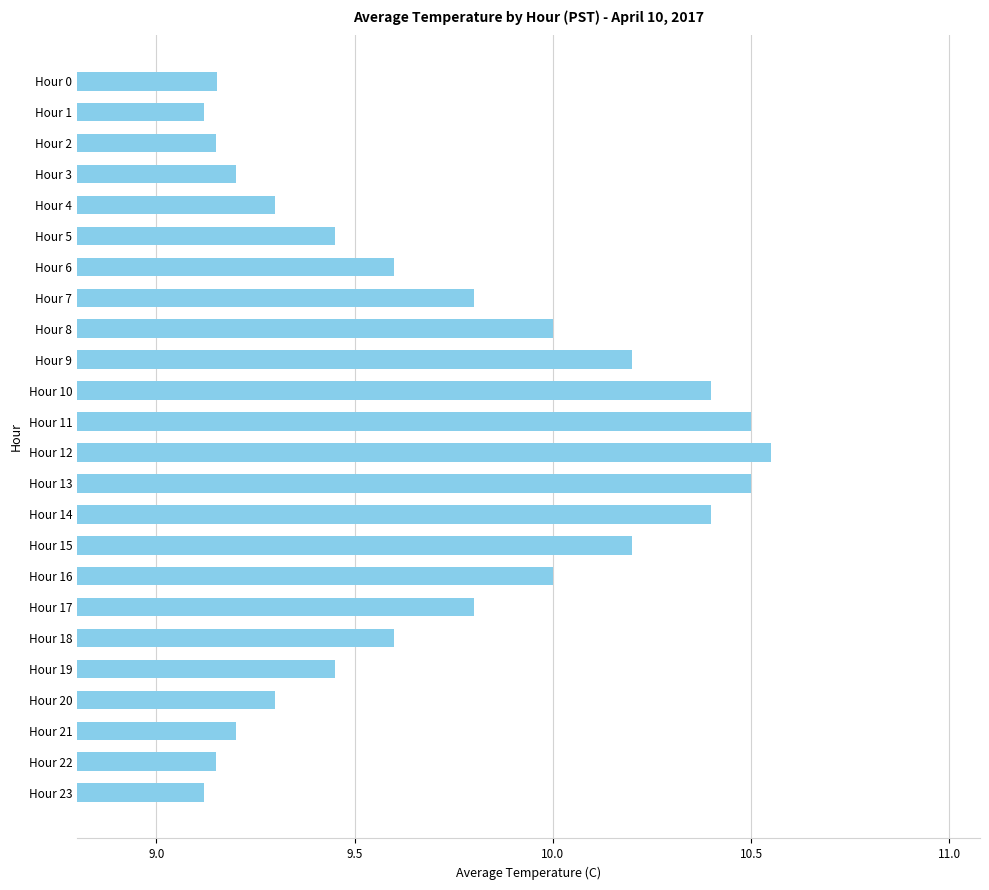

What is the sum of all values?

233.1